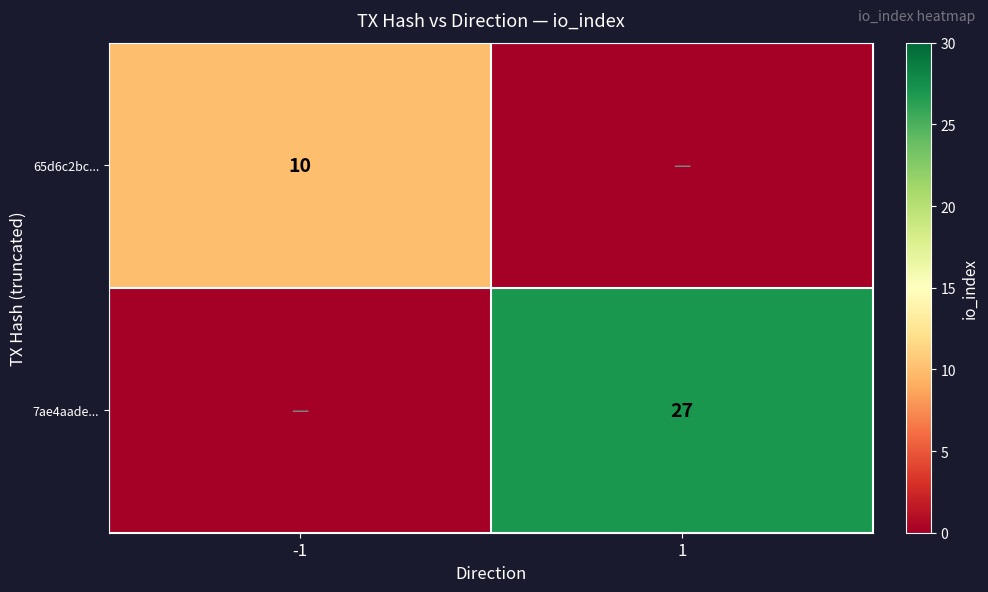

The value of 65d6c2bc... at -1 is 10. True or false?

True